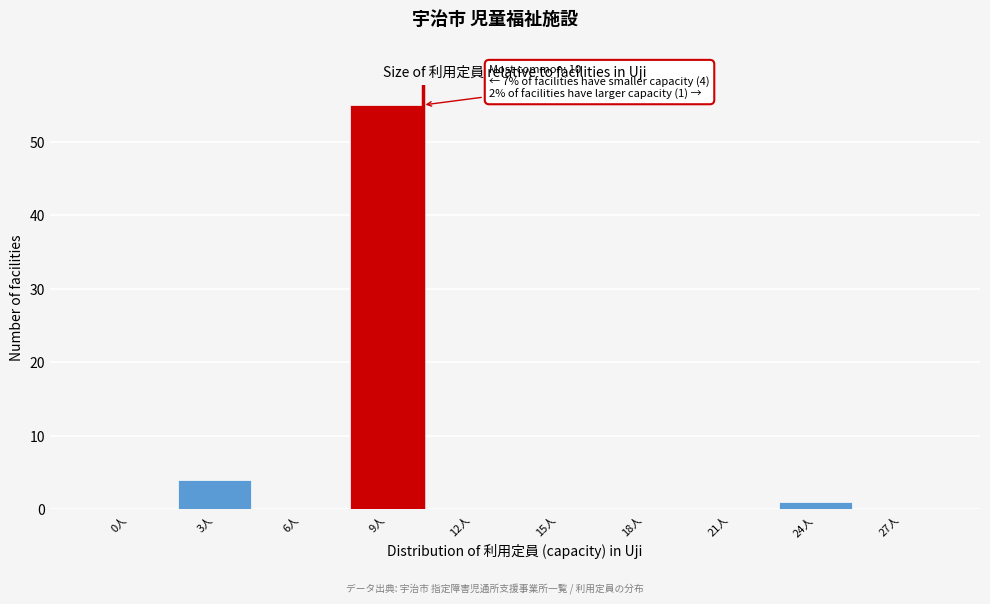

Reading right to left, what are all the values shown in this chart?

27人=0	24人=1	21人=0	18人=0	15人=0	12人=0	9人=55	6人=0	3人=4	0人=0